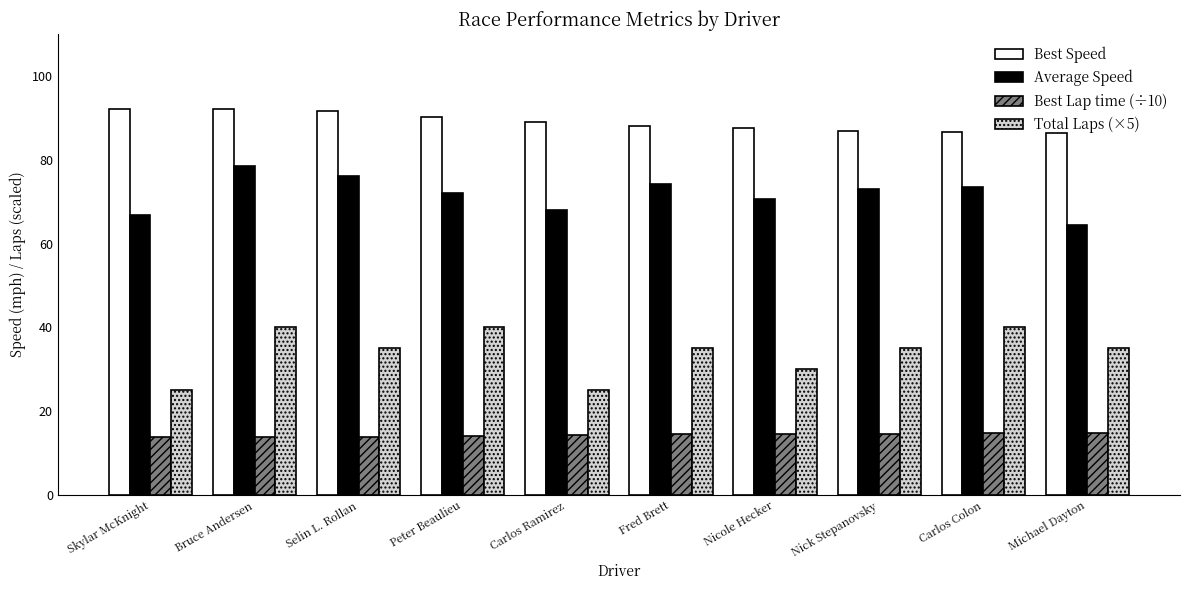

How many distinct data groups are displayed?

4